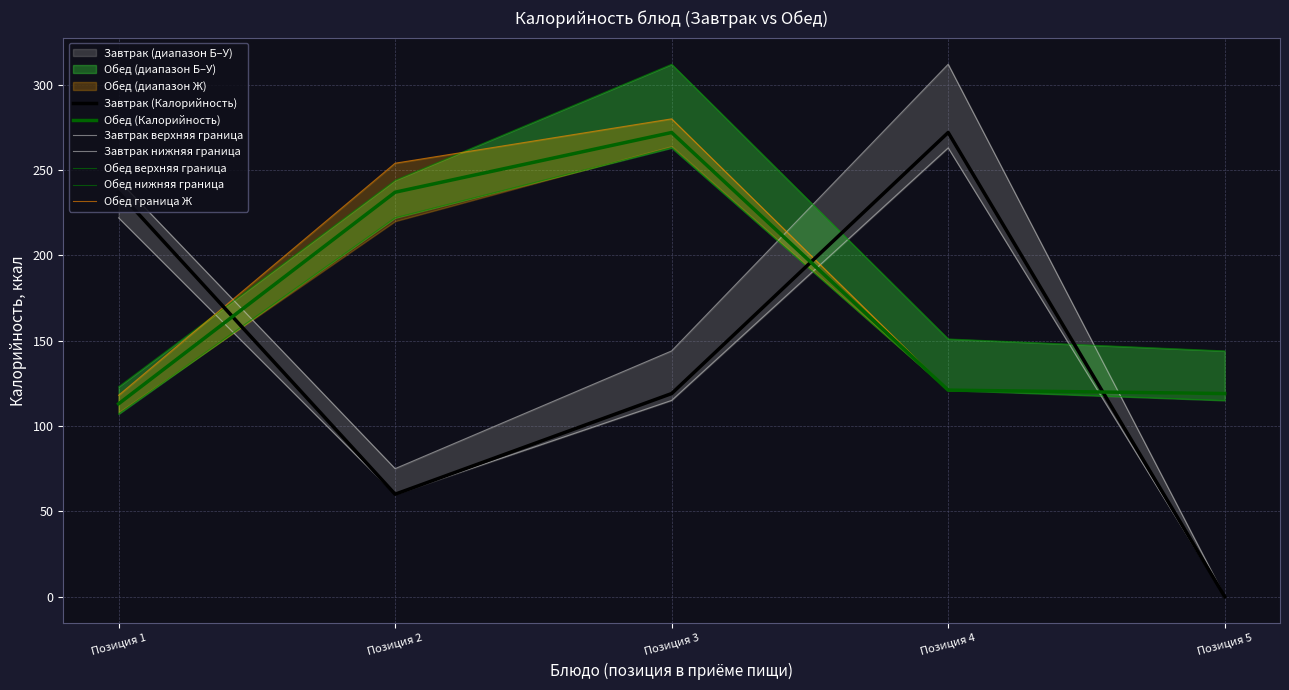

Which has a higher value, Позиция 1 or Позиция 2?

Позиция 2